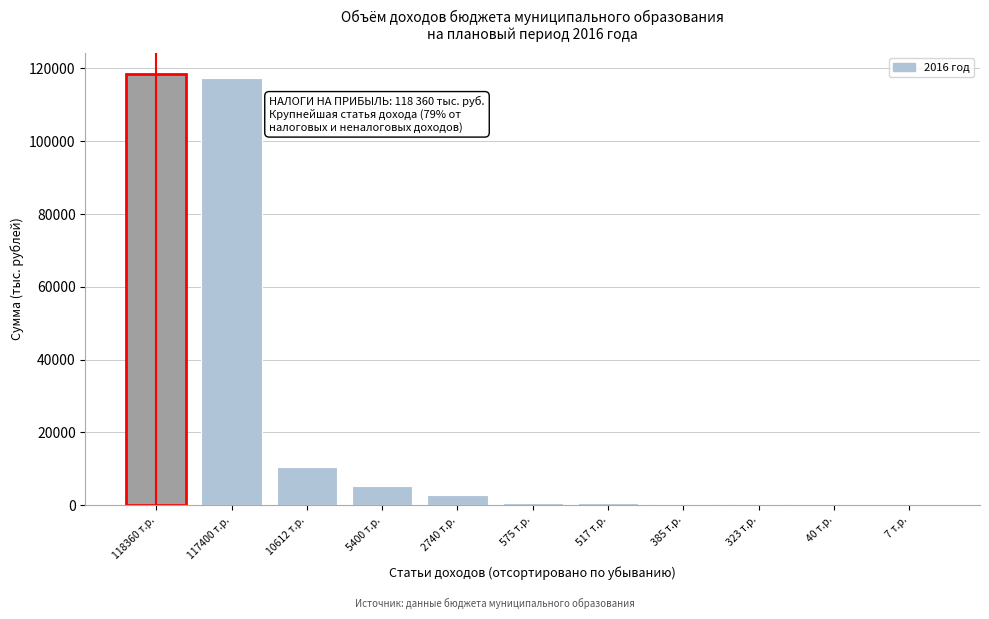

What is the greatest value displayed?

118360.0